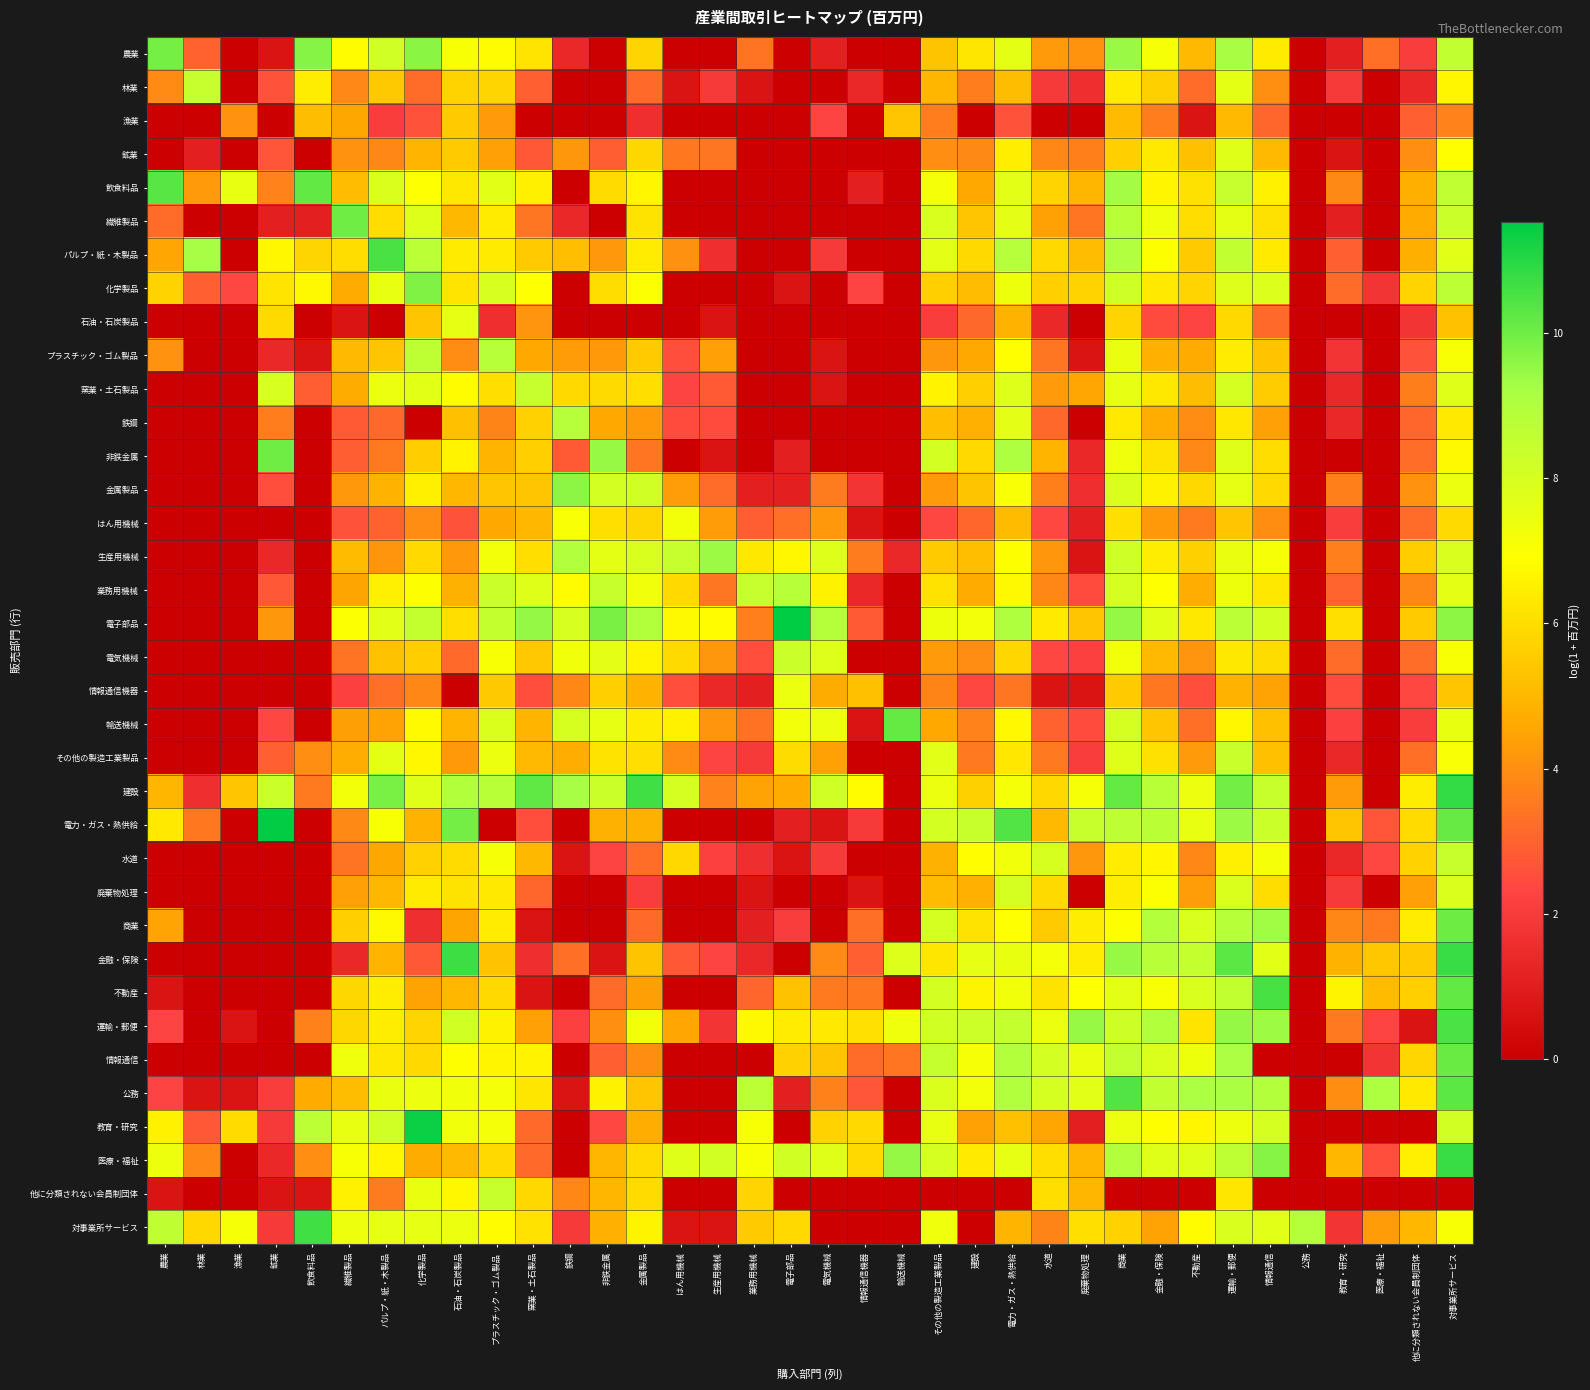

At which category is the sum across all series the highest?

対事業所サービス